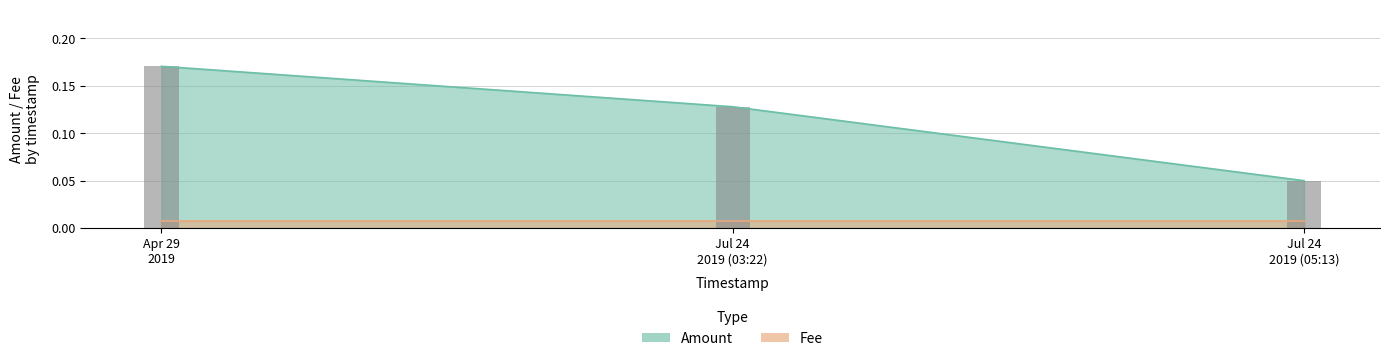

What is the label of the 3rd bar from the right?

Apr 29 2019